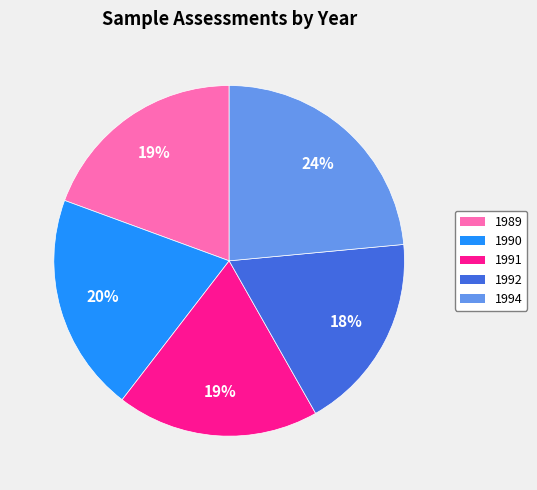

To the nearest percent, what is the average slice percentage?

20%